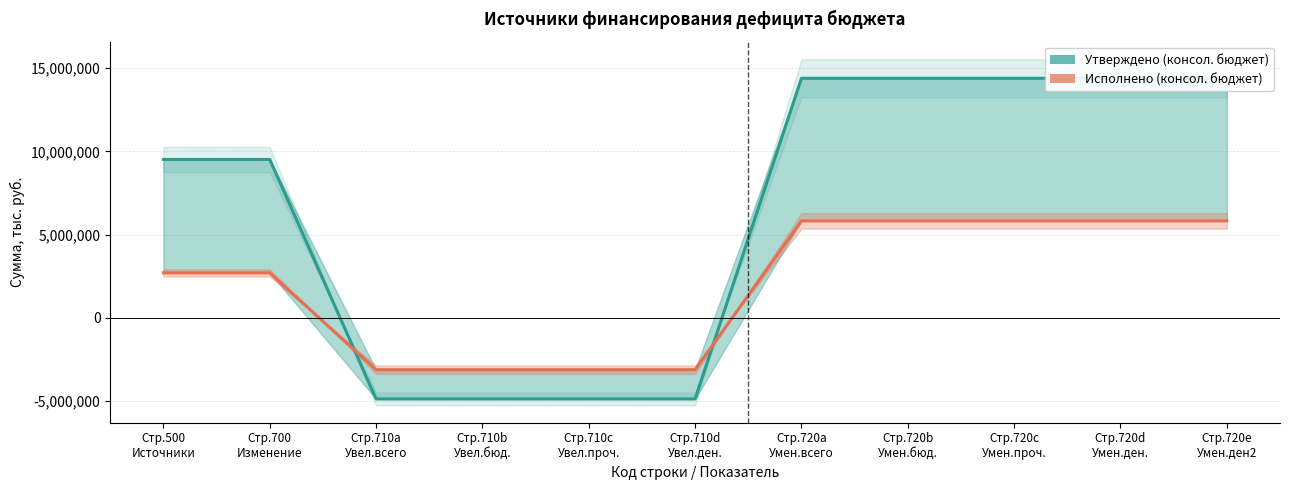

What is the average value of the Исполнено (консол. бюджет) series?

1999847.6